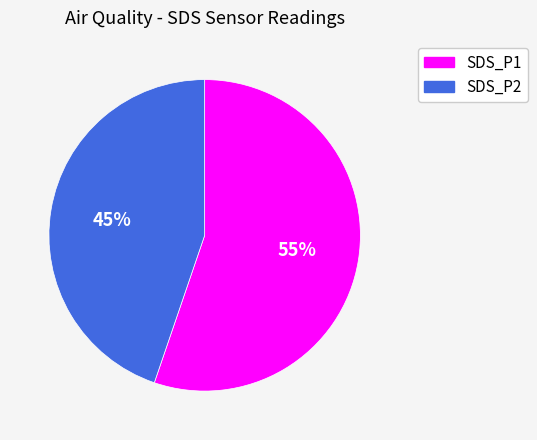

To the nearest percent, what percentage of the pie is SDS_P1?

55%